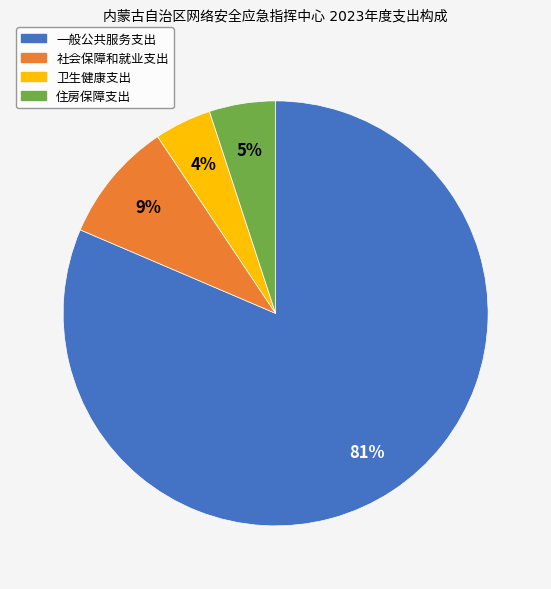

How many segments does this pie chart have?

4